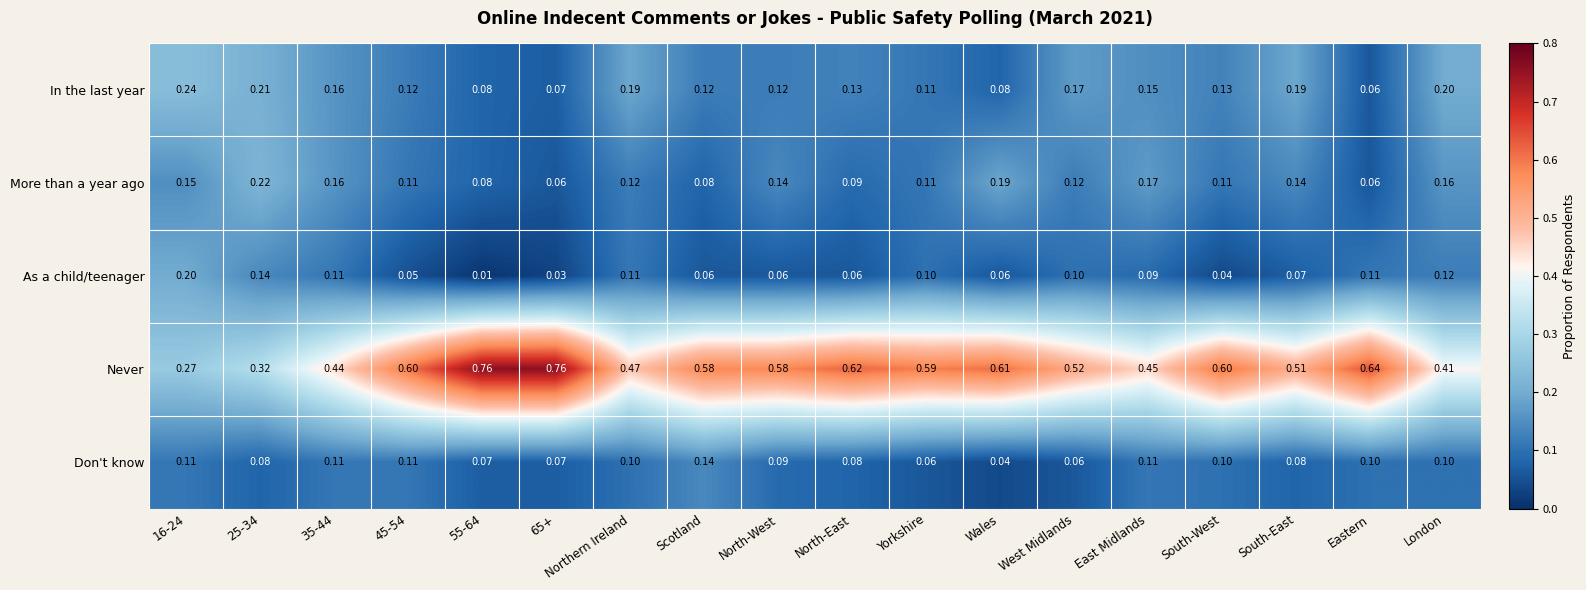

Which series has the largest total across all categories?

Never